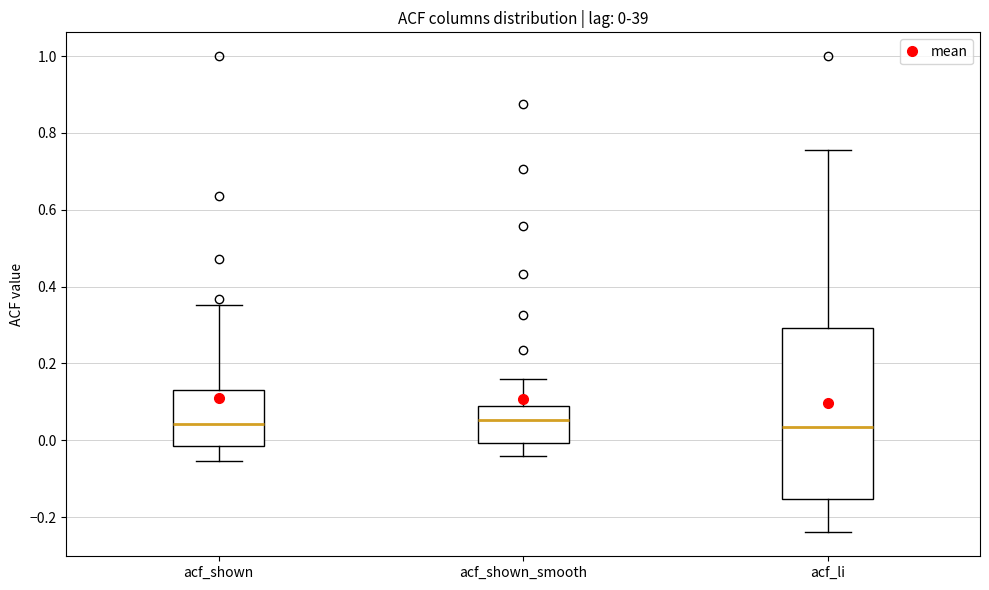

Which box is the tallest, from its lower edge to its upper edge?

acf_li